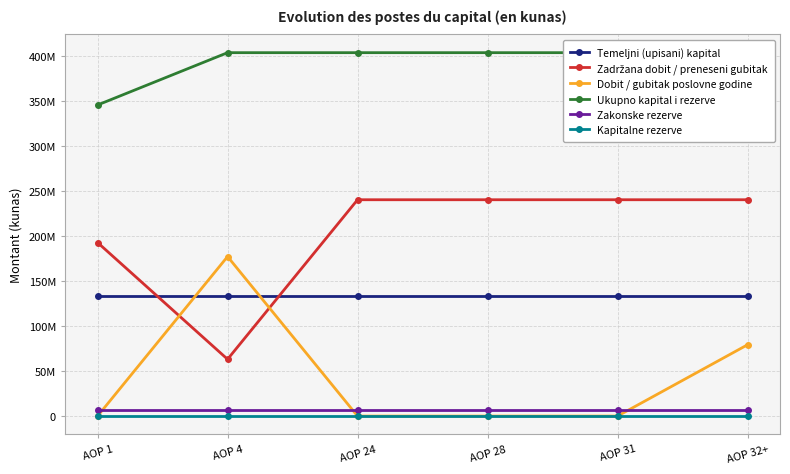

What is the average value of the Zadržana dobit / preneseni gubitak series?

203035670